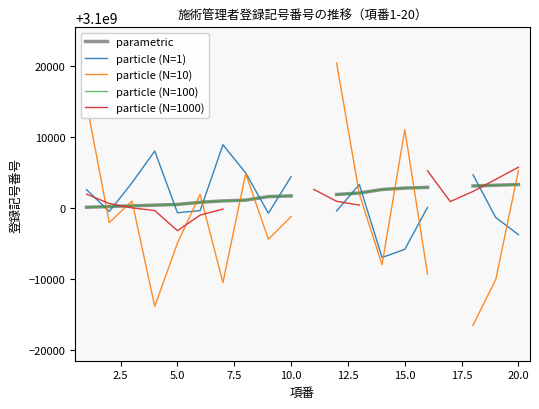

What is the minimum value for particle (N=100)?

3100000100.0